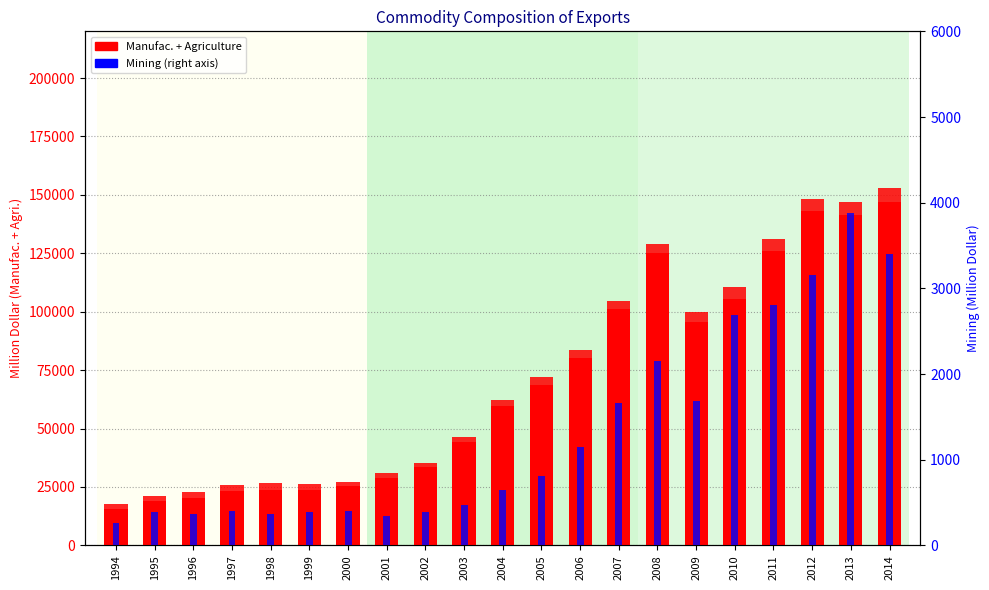

How many values in the Manufac. series exceed 59579?

11